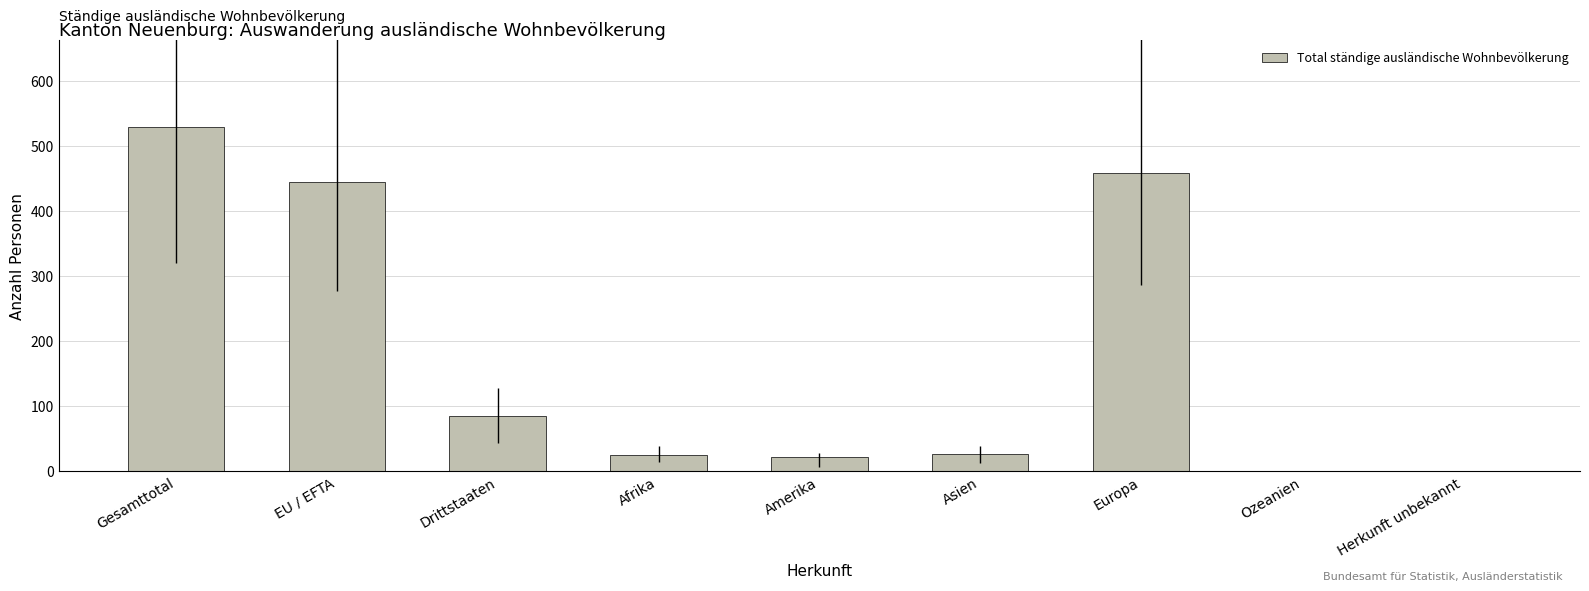

What is the sum of the values at EU / EFTA and Amerika?

467